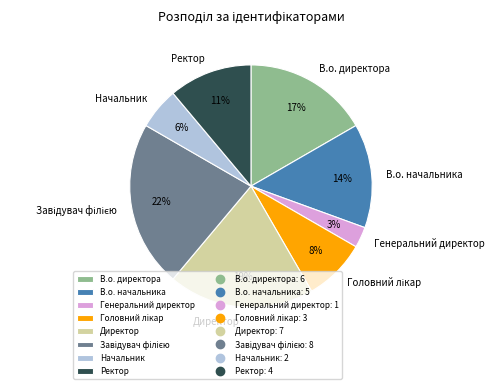

Does any single category account for the majority?

No